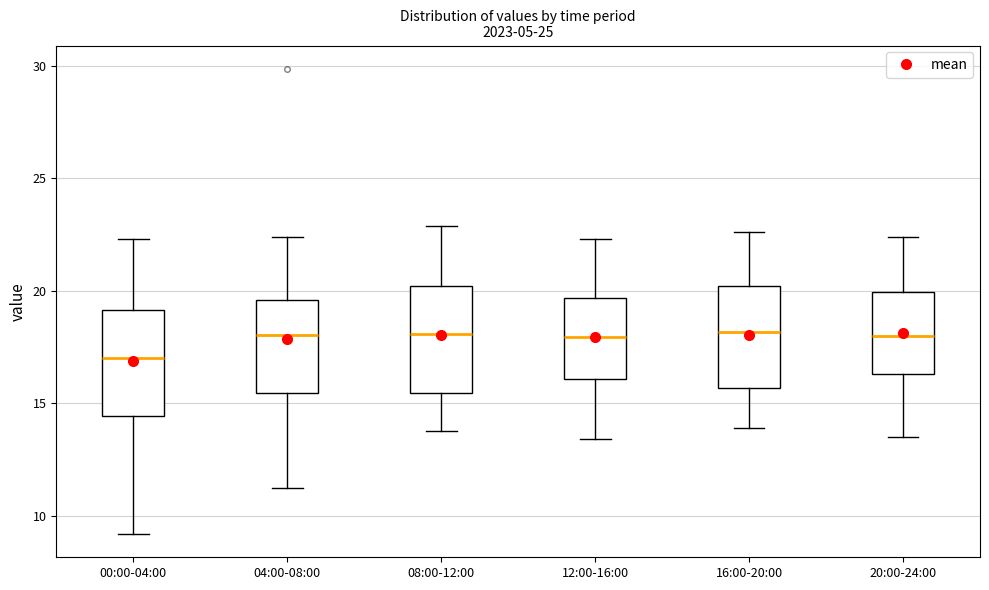

Reading left to right, read every box against the y-axis: the position of its median line, the range the box covers, and the ends of its whiskers. The values are not printed on the chart, so give them approximately, as read against the axis.

00:00-04:00: median 17.0, box 14.5 to 19.0, whiskers 9.0 to 22.5
04:00-08:00: median 18.0, box 15.5 to 19.5, whiskers 11.0 to 22.5
08:00-12:00: median 18.0, box 15.5 to 20.0, whiskers 14.0 to 23.0
12:00-16:00: median 18.0, box 16.0 to 19.5, whiskers 13.5 to 22.5
16:00-20:00: median 18.0, box 15.5 to 20.0, whiskers 14.0 to 22.5
20:00-24:00: median 18.0, box 16.5 to 20.0, whiskers 13.5 to 22.5